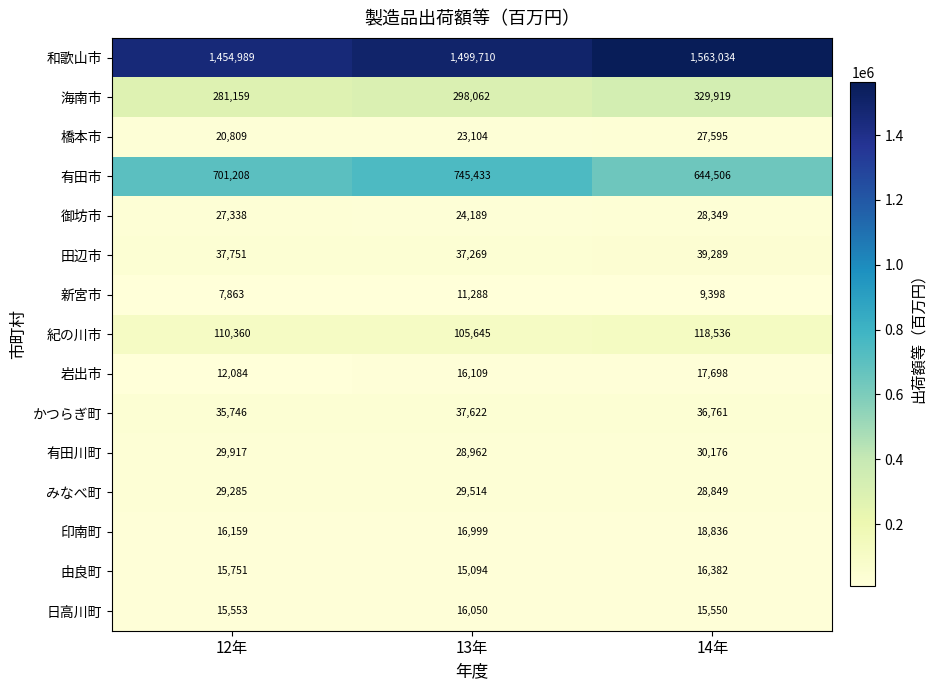

The value of 新宮市 at 12年 is 14064. True or false?

False